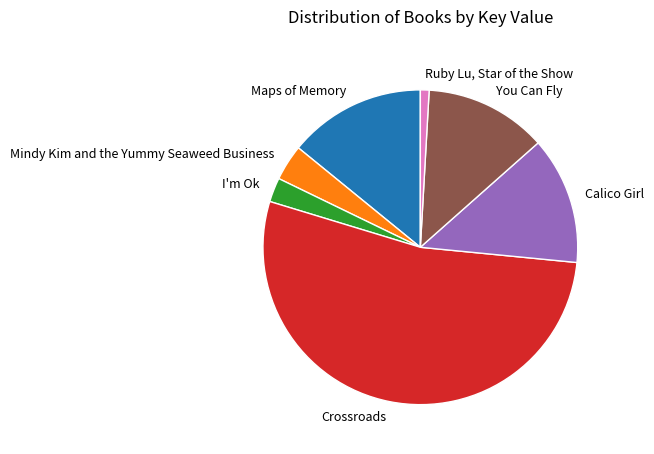

Count the number of slices in the pie.

7